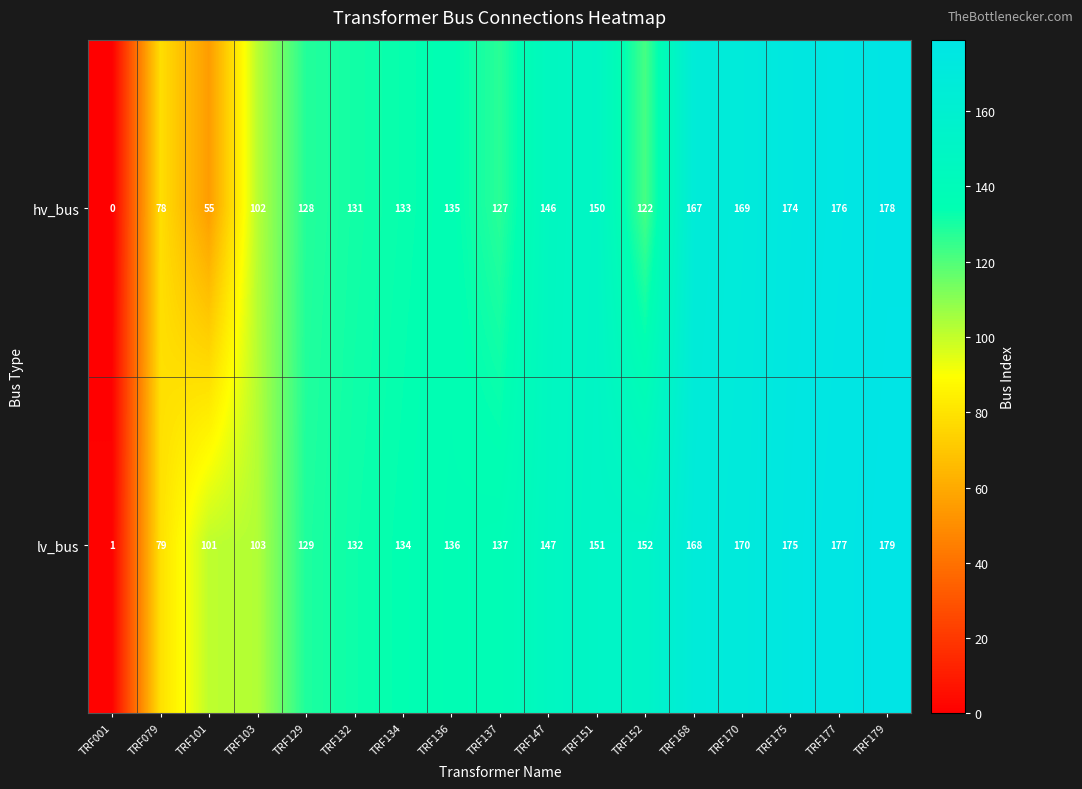

What is the average value of the lv_bus series?

134